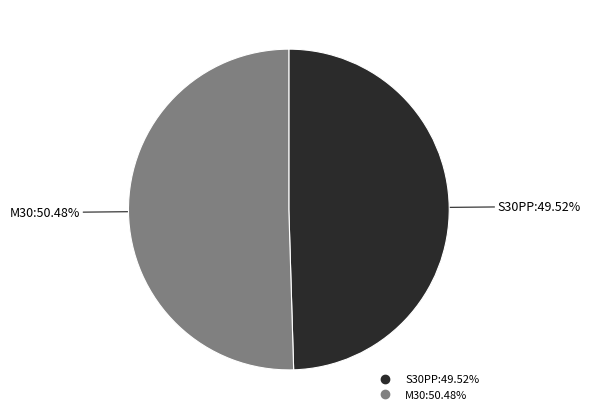

To the nearest percent, what percentage of the pie is S30PP?

50%